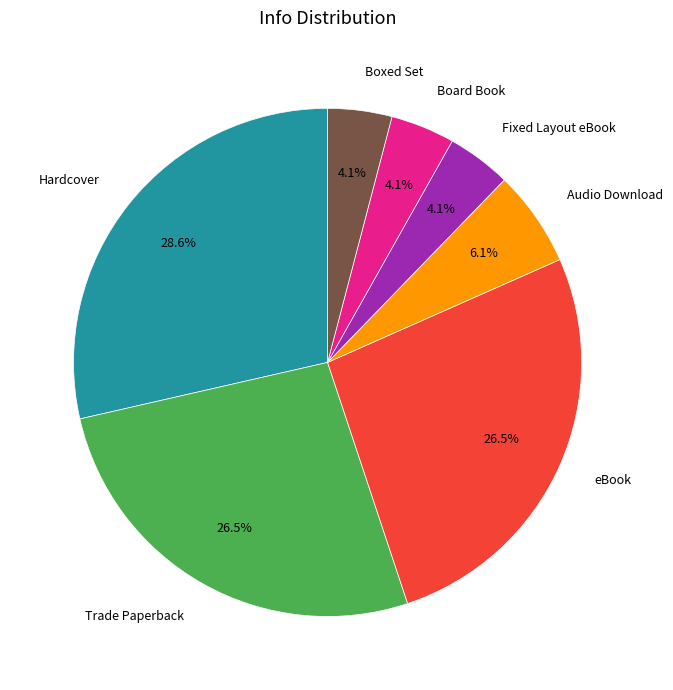

Does Boxed Set represent more than half of the total?

No